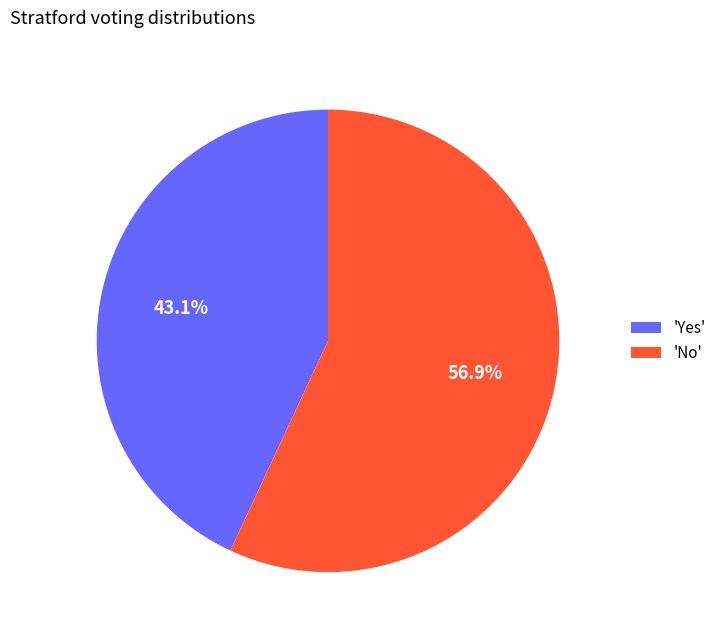

Is there a majority slice in this chart?

Yes